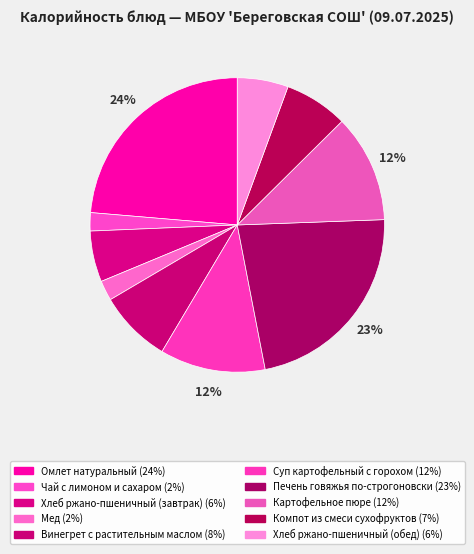

Which slice is the smallest?

Чай с лимоном и сахаром